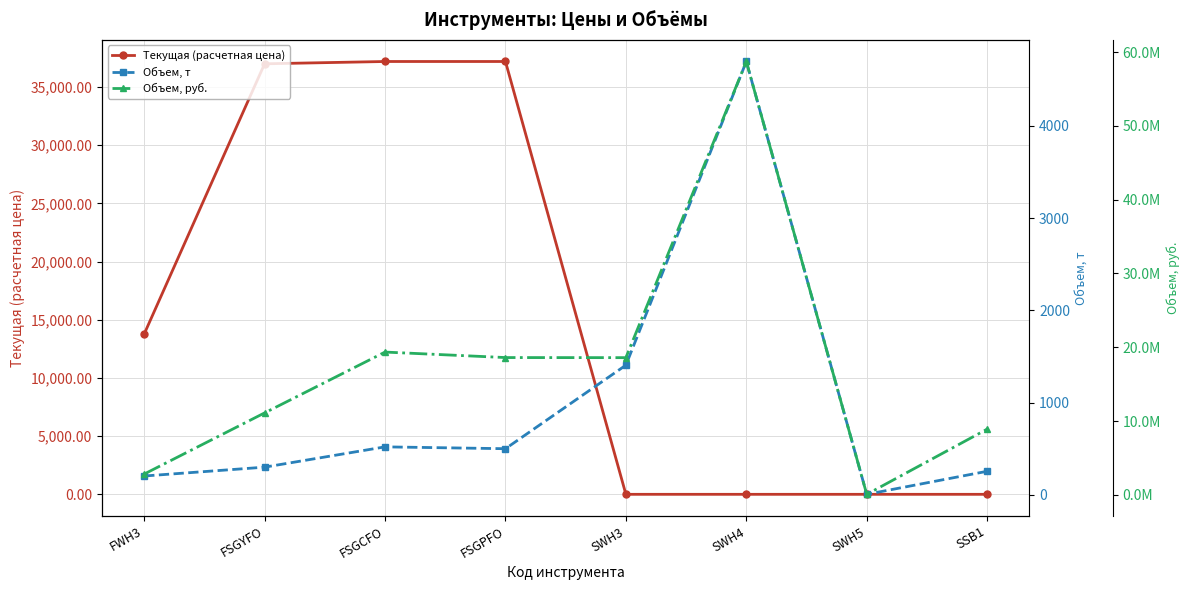

Where is the first local maximum for Объем, т?

FSGCFO